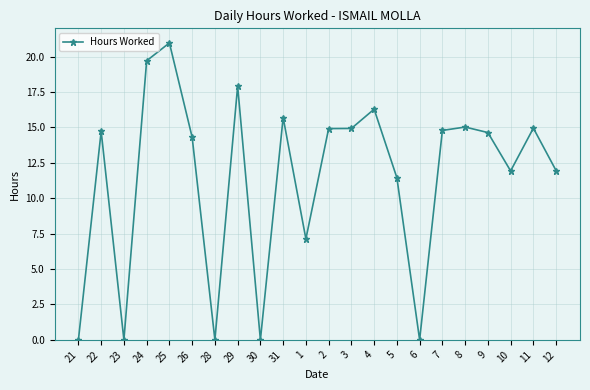

What is the value of the 13th point from the left?

14.9